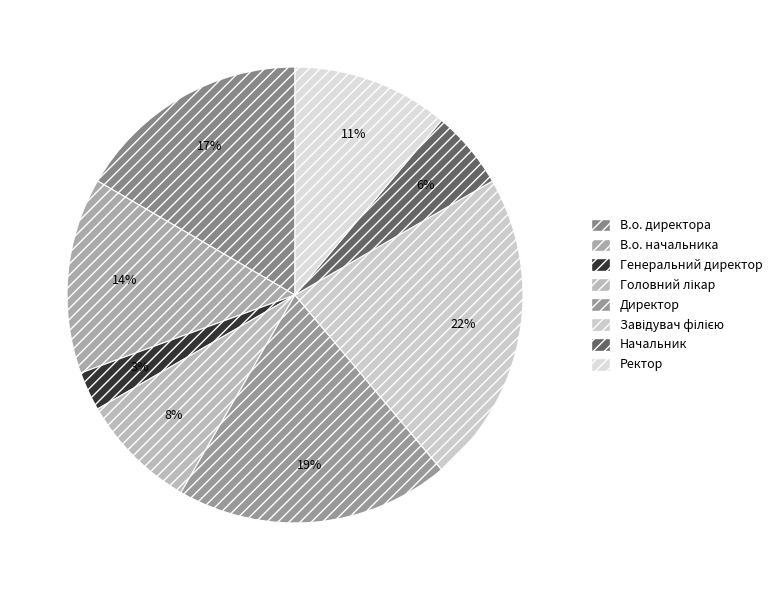

To the nearest percent, what is the combined percentage of Директор and Генеральний директор?

22%